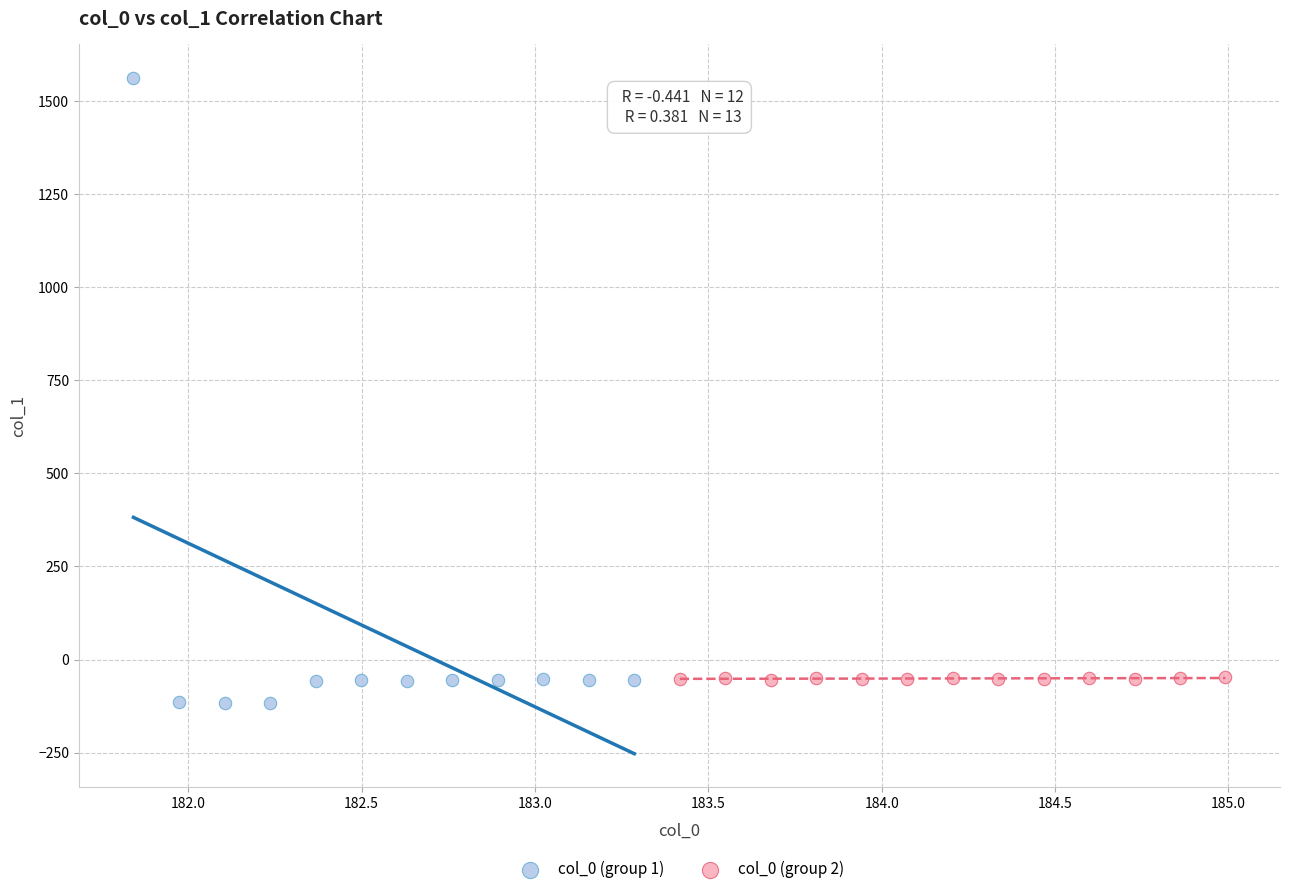

Which series reaches the maximum Y coordinate?

col_0 (group 1)